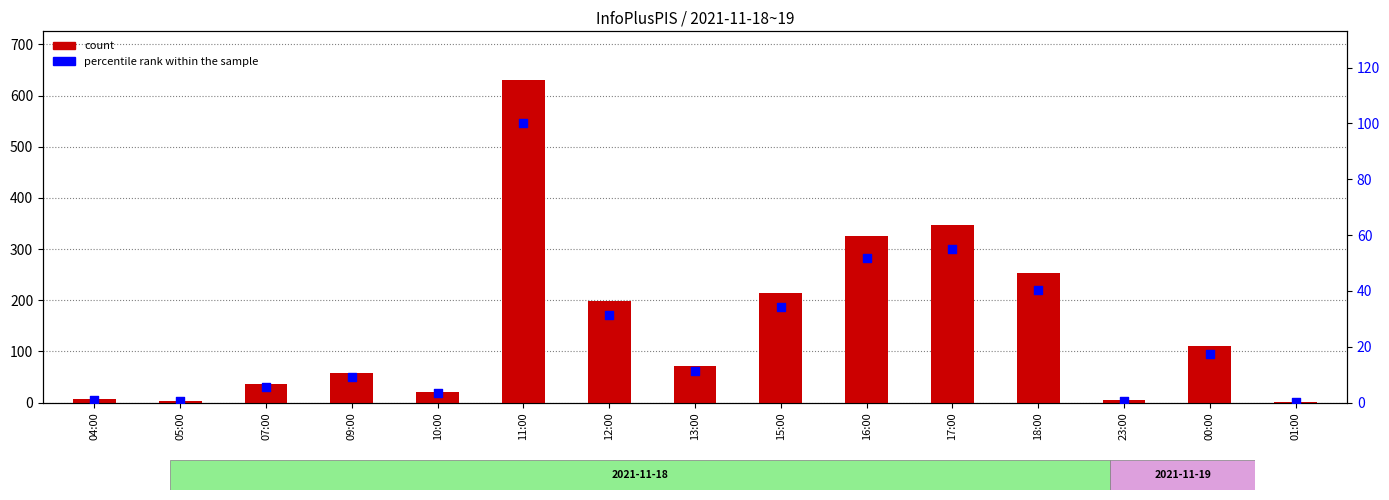

What is the total value across all series at 11:00?

731.0